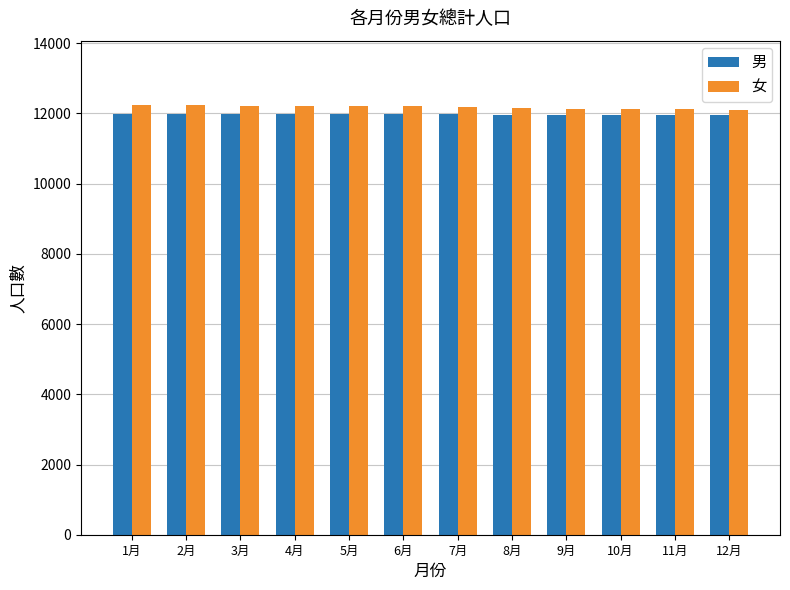

What is the total value across all series at 7月?

24178